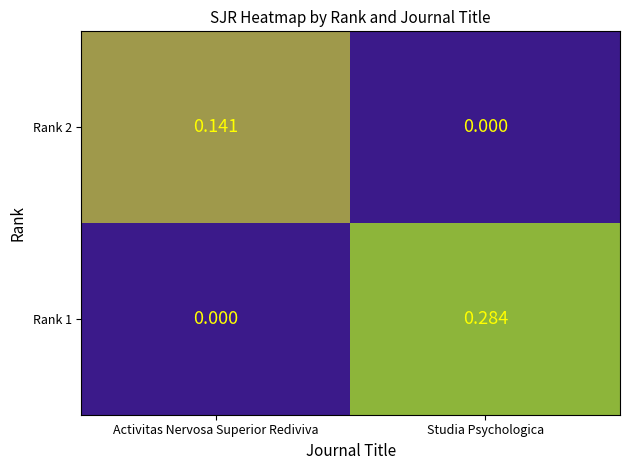

At which label does Rank 1 reach its minimum?

Activitas Nervosa Superior Rediviva